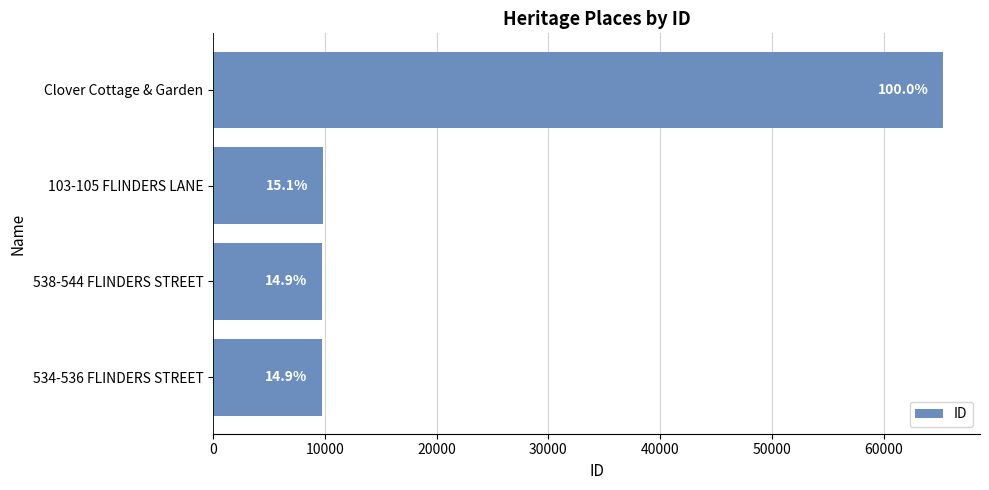

How many bars are there in total?

4